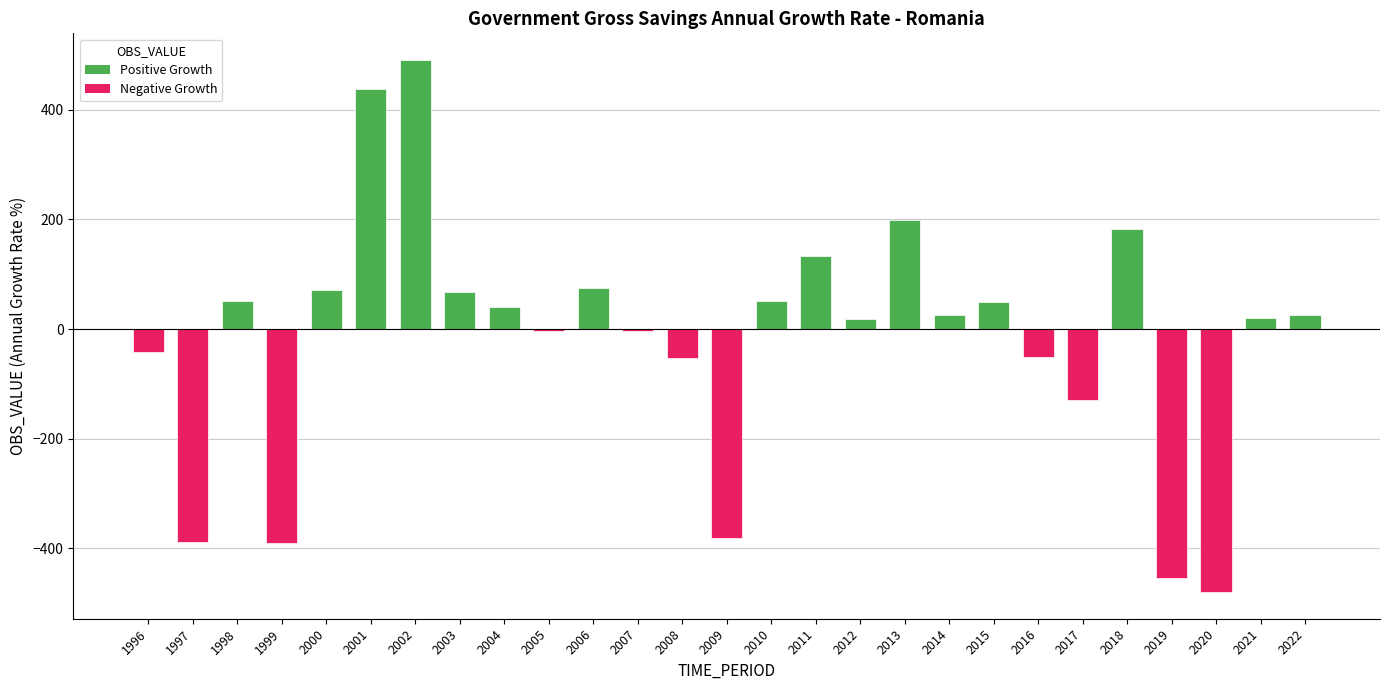

Approximately how many times larger is the value at 2015 compared to 2011?

0.4